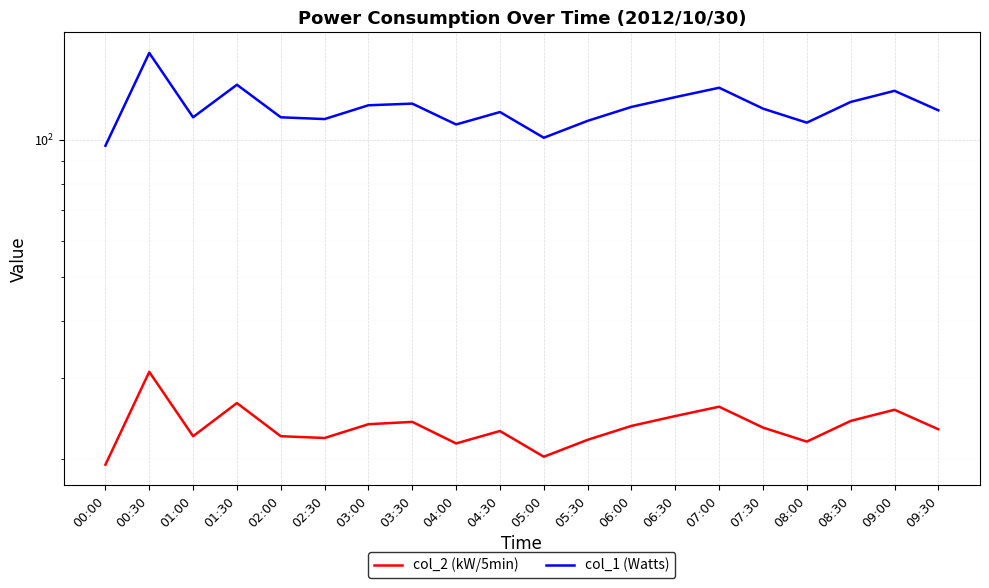

What is the average value of the col_2 (kW/5min) series?

23.6